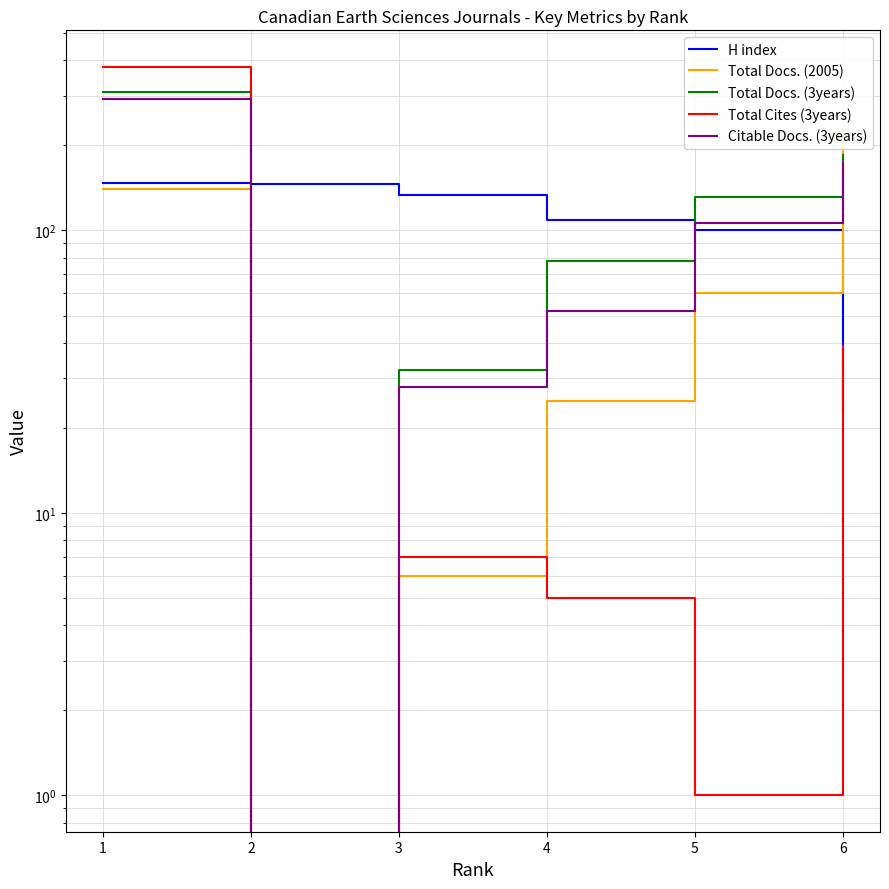

What is the value of the Total Cites (3years) point at the 5th from the left?

1